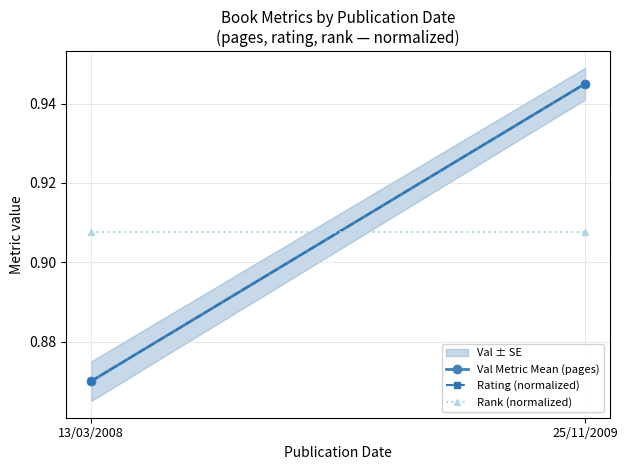

Reading left to right, list all the values displayed in this chart.

Val Metric Mean (pages): 13/03/2008=0.9	25/11/2009=0.9
Rating (normalized): 13/03/2008=0.9	25/11/2009=0.9
Rank (normalized): 13/03/2008=0.9	25/11/2009=0.9